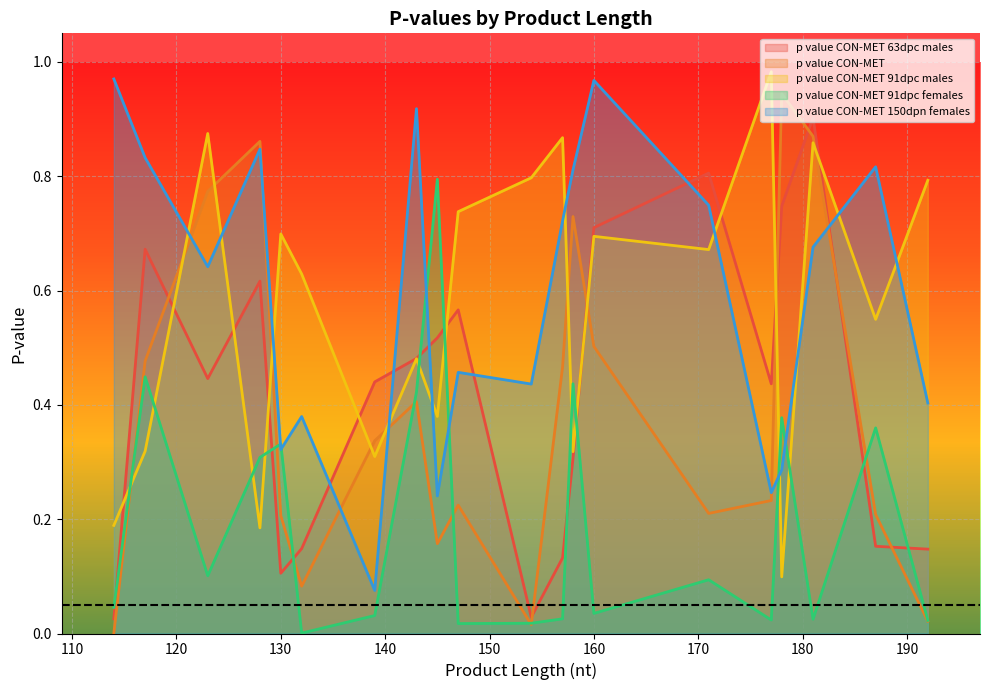

What is the total value across all series at 147?

2.0